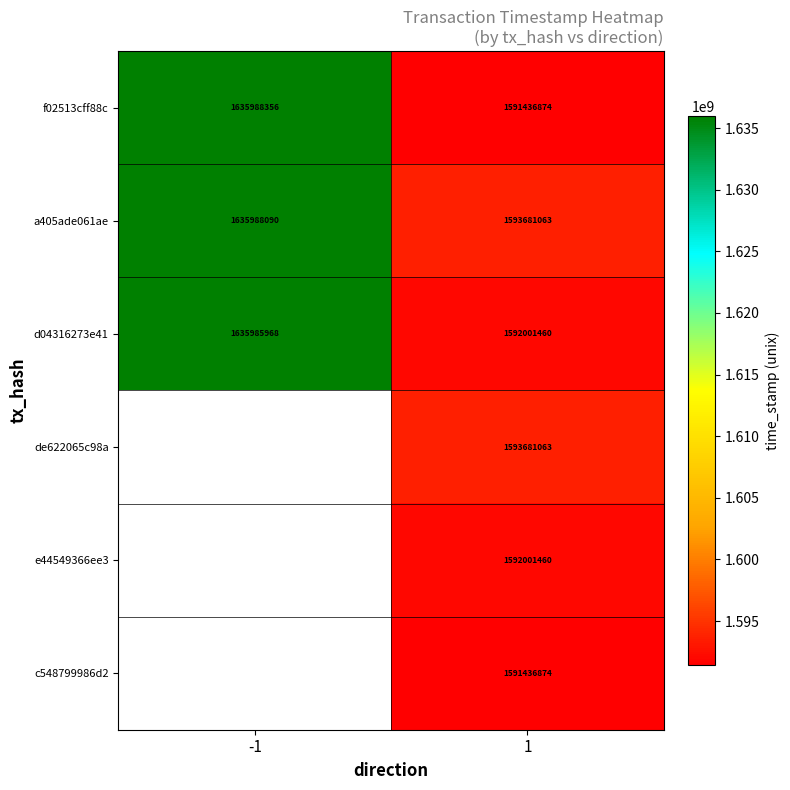

Is it true that c548799986d2 equals 1591436874 at 1?

True